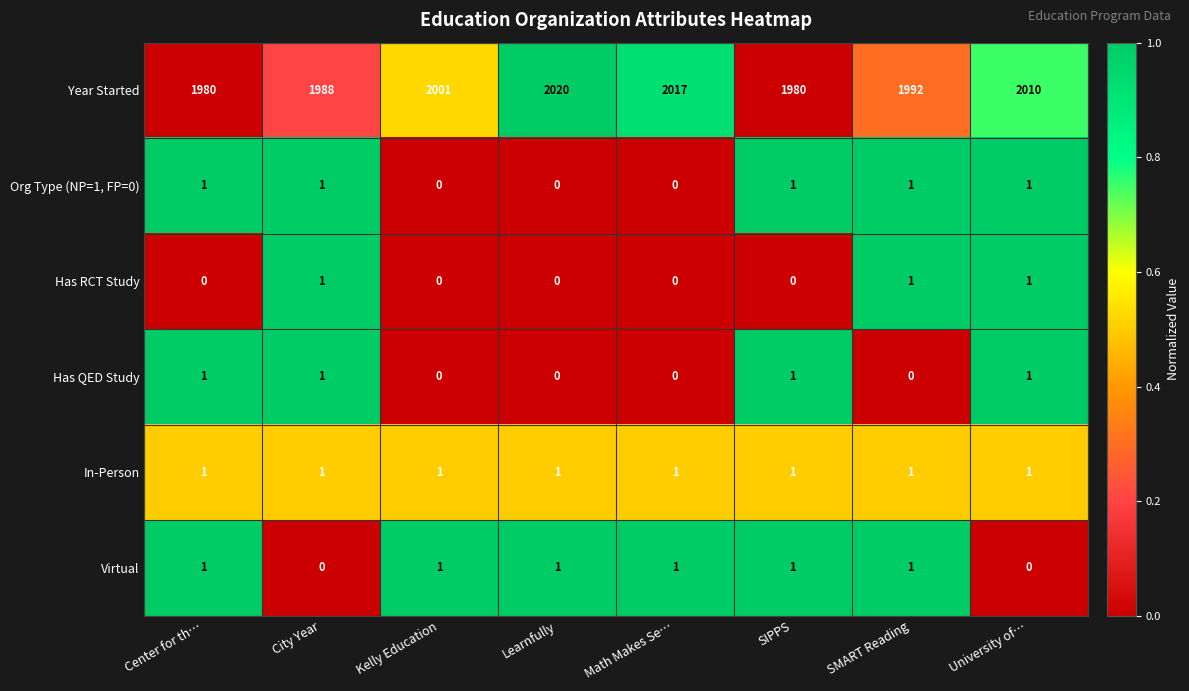

What is the sum of all Year Started values?

15988